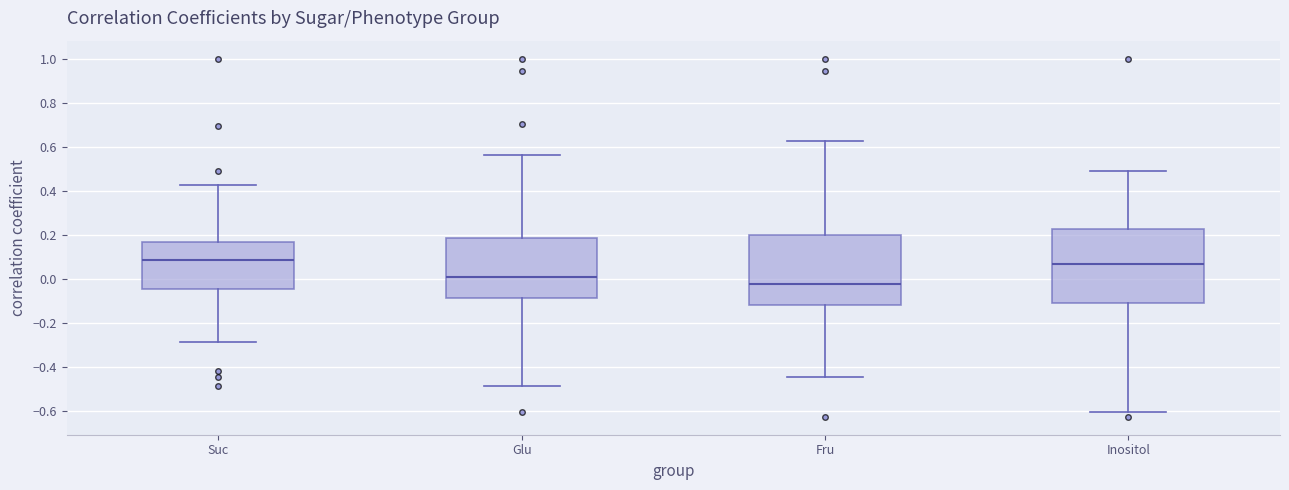

Where does the upper whisker of the box for Inositol end on the y-axis? The values are not printed on the chart, so give them approximately, as read against the axis.

0.50